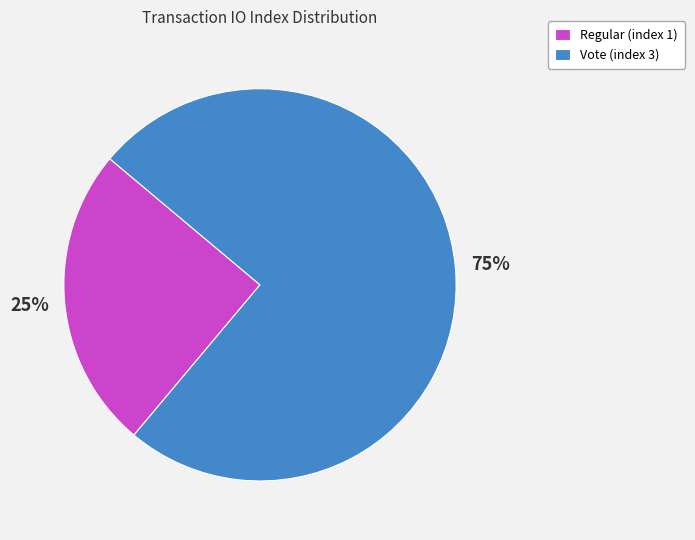

What is the ratio of the value at Vote (index 3) to the value at Regular (index 1)?

3.0